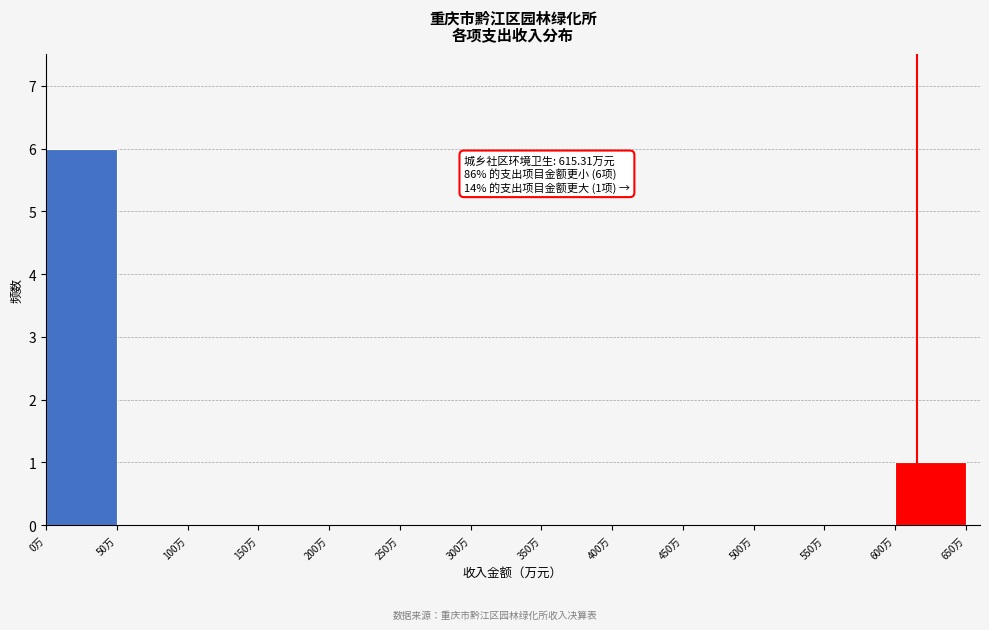

Which range on the x-axis has the tallest bar?

0 to 50